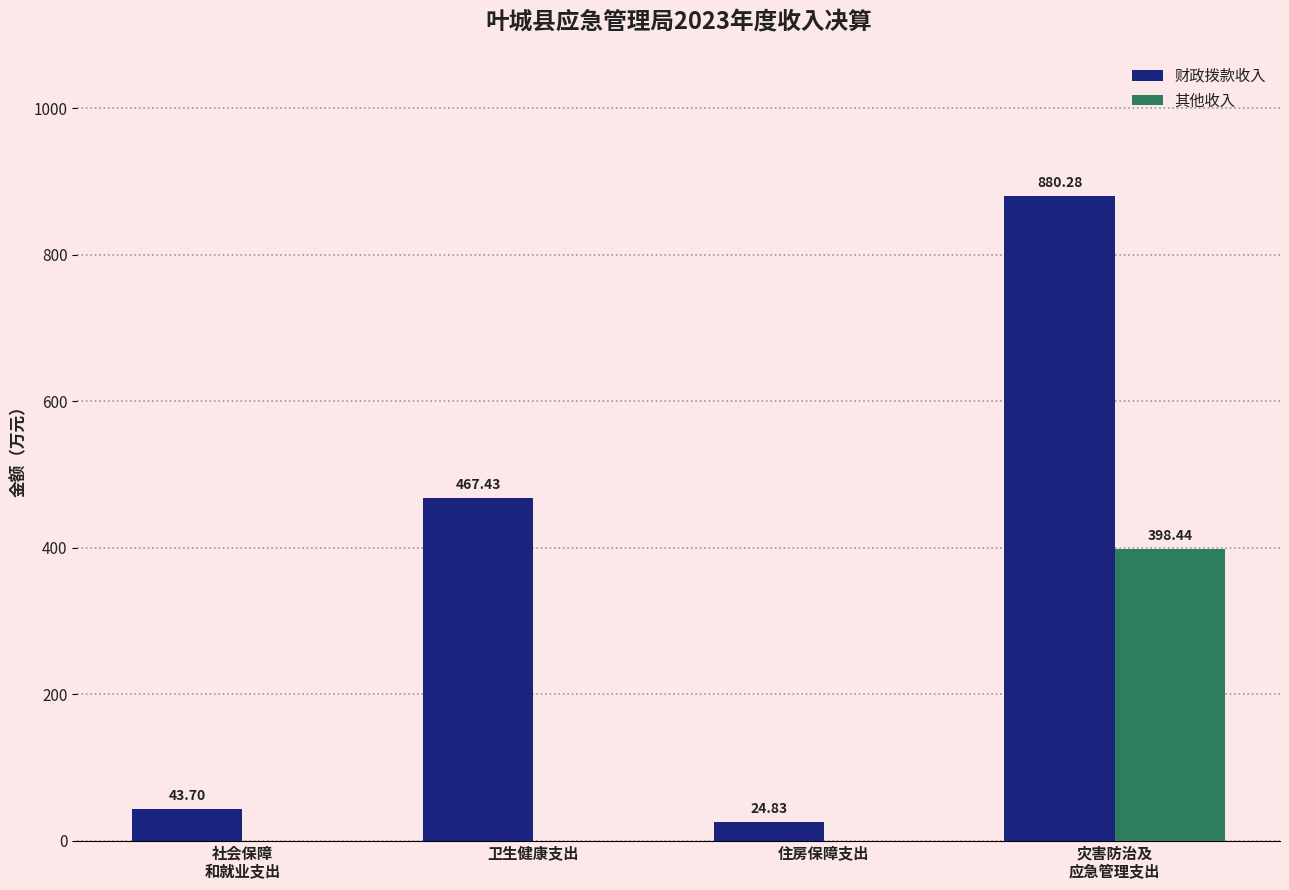

Which series has the largest total across all categories?

财政拨款收入